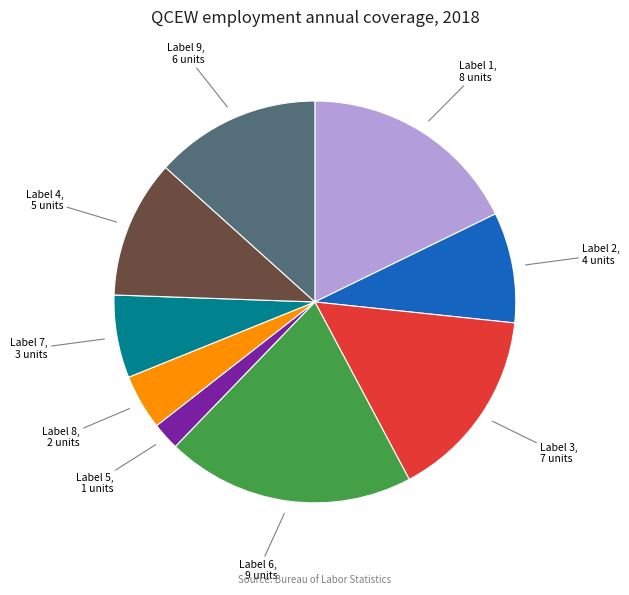

Does any single category account for the majority?

No